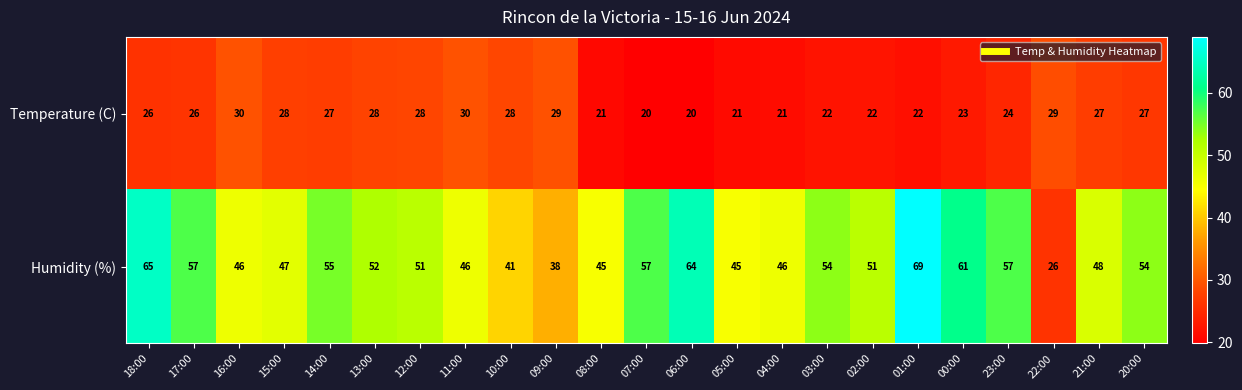

What is the total value across all series at 23:00?

81